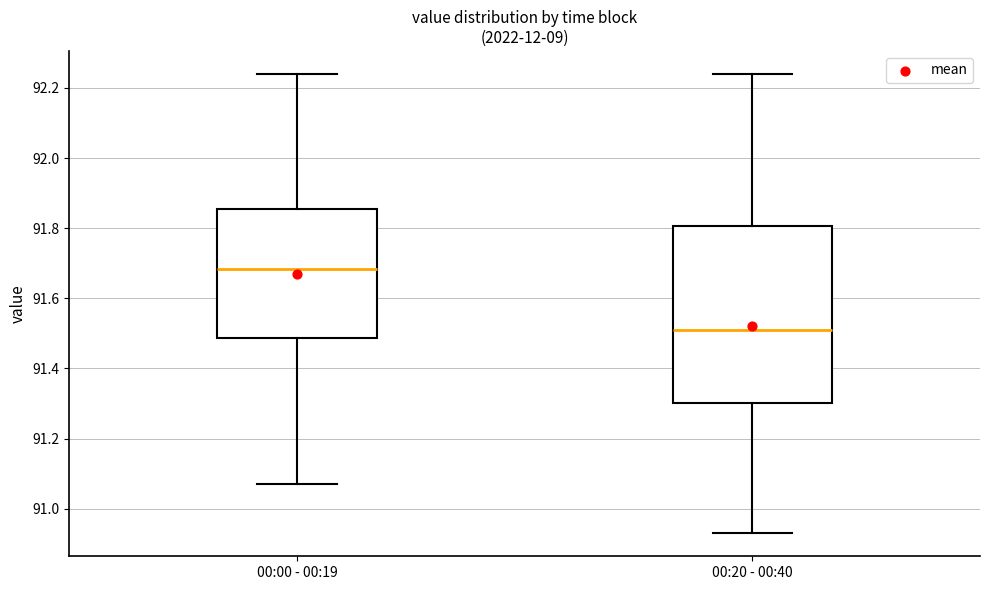

Reading left to right, transcribe this box plot: for each box, give where its median line is, the range the box spans, and where its two whiskers end, as read against the y-axis. The values are not printed on the chart, so give them approximately, as read against the axis.

00:00 - 00:19: median 91.68, box 91.48 to 91.86, whiskers 91.08 to 92.24
00:20 - 00:40: median 91.52, box 91.30 to 91.80, whiskers 90.94 to 92.24